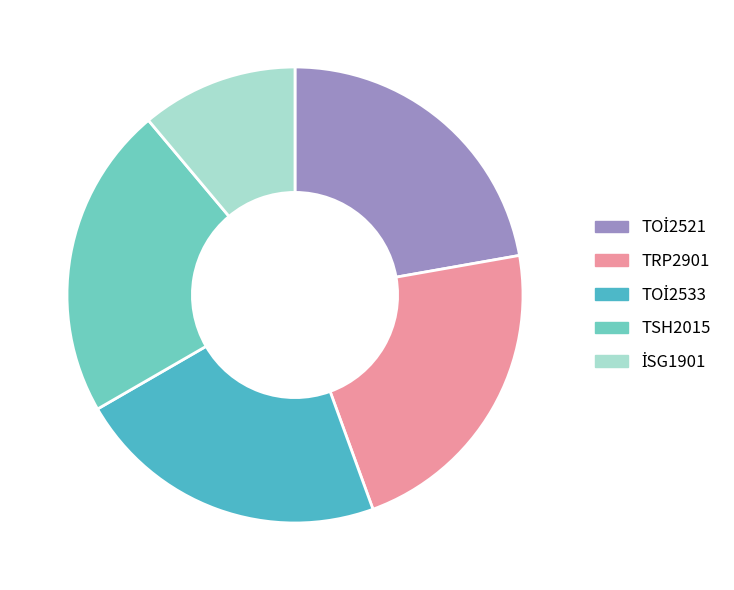

How many slices are in this pie chart?

5